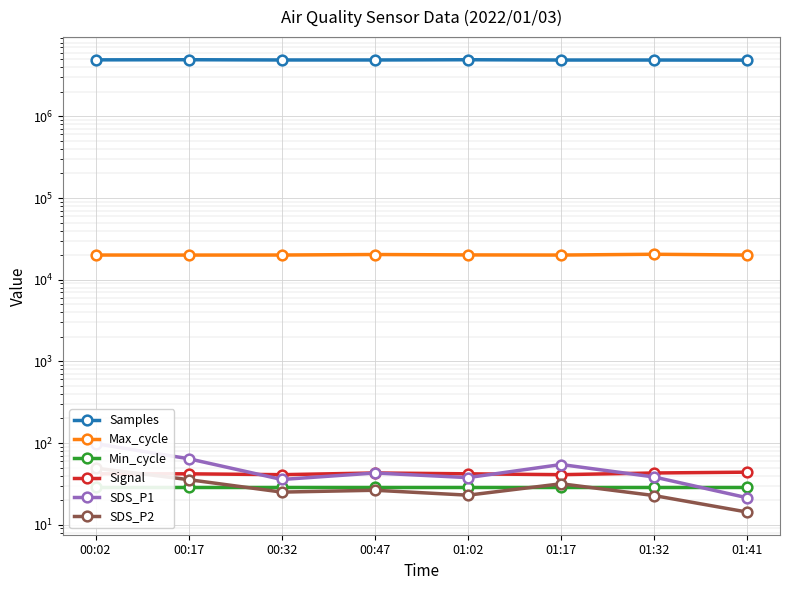

What is the highest value of the Max_cycle series?

20493.0